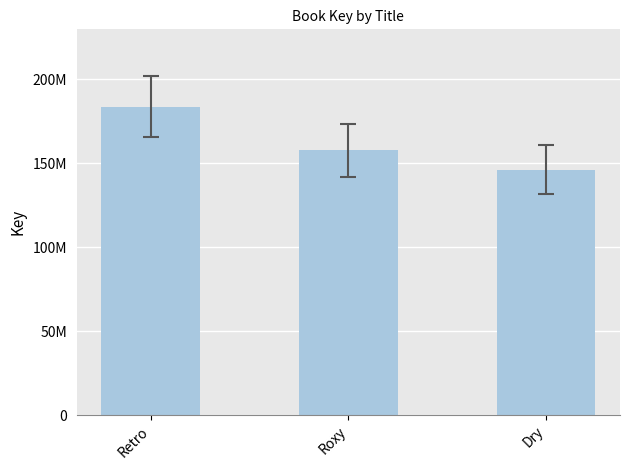

Where does the data first go above 157902866?

Retro